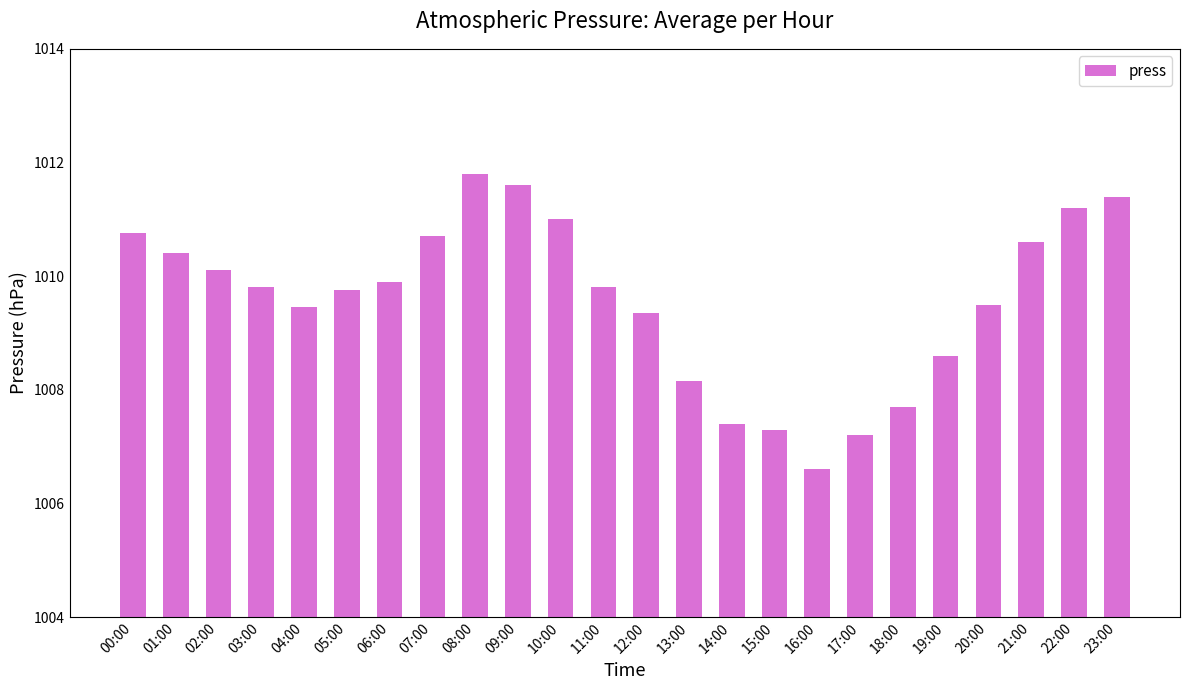

Which has a higher value, 14:00 or 19:00?

19:00